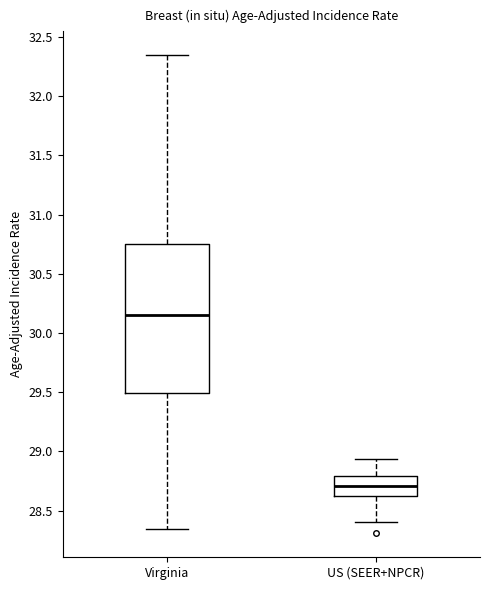

Where is the upper edge of the box for US (SEER+NPCR) on the y-axis? The values are not printed on the chart, so give them approximately, as read against the axis.

28.80